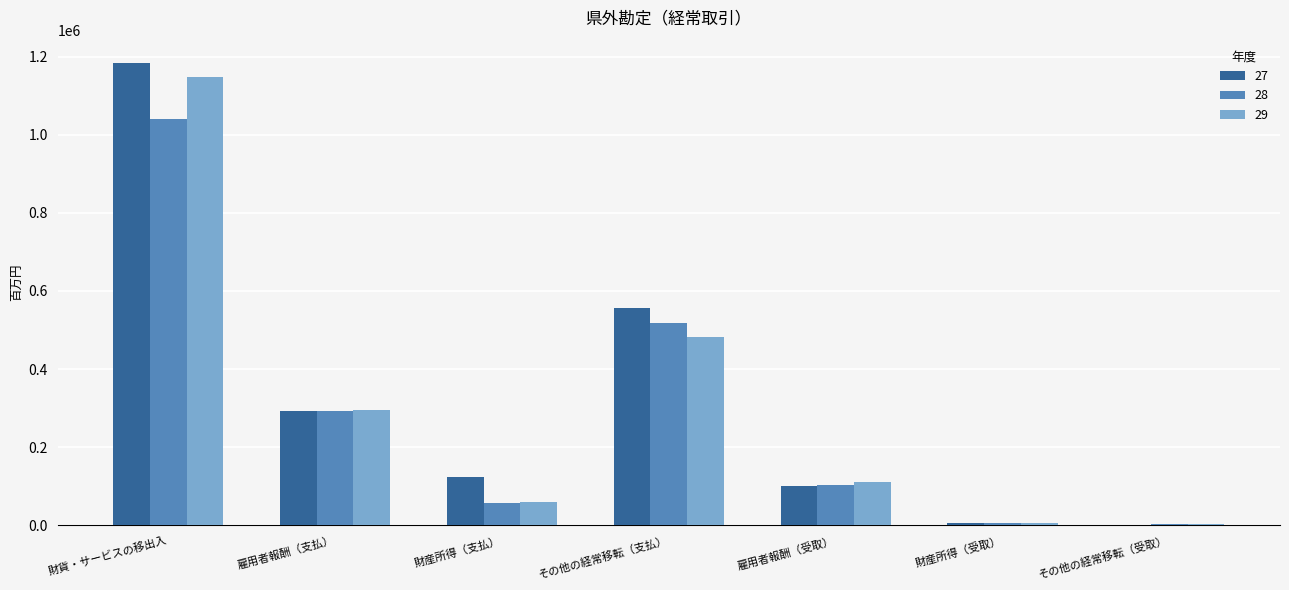

Count the number of categories in the chart.

7